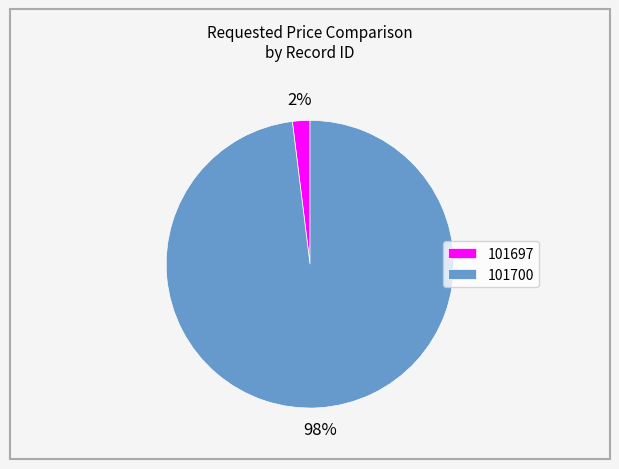

To the nearest percent, what is the combined percentage of 101700 and 101697?

100%